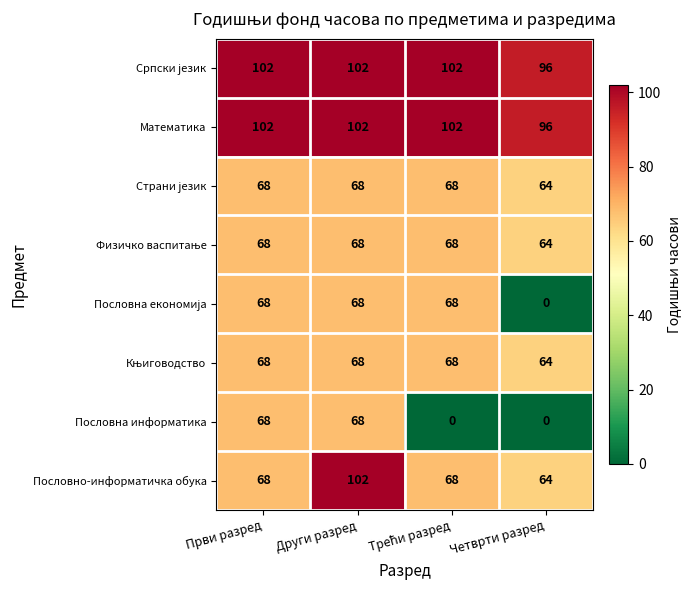

The Пословна информатика series shows -38 at Четврти разред. True or false?

False